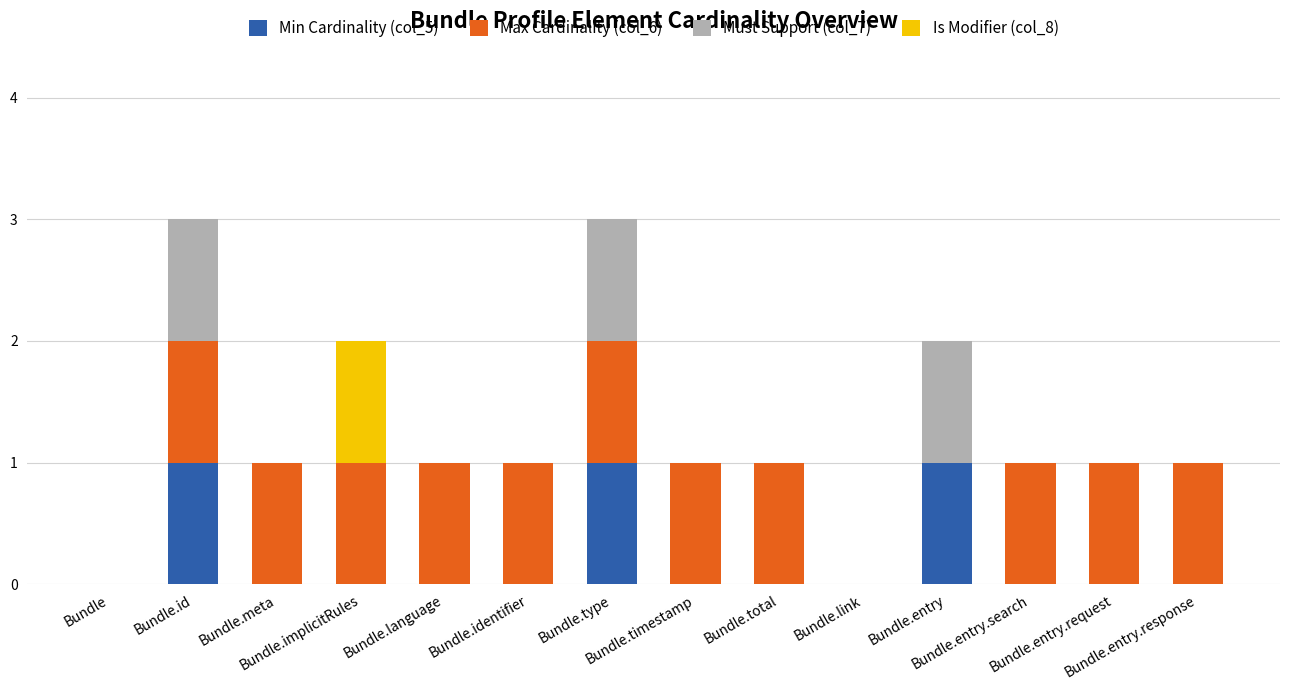

What is the sum of all Min Cardinality (col_5) values?

3